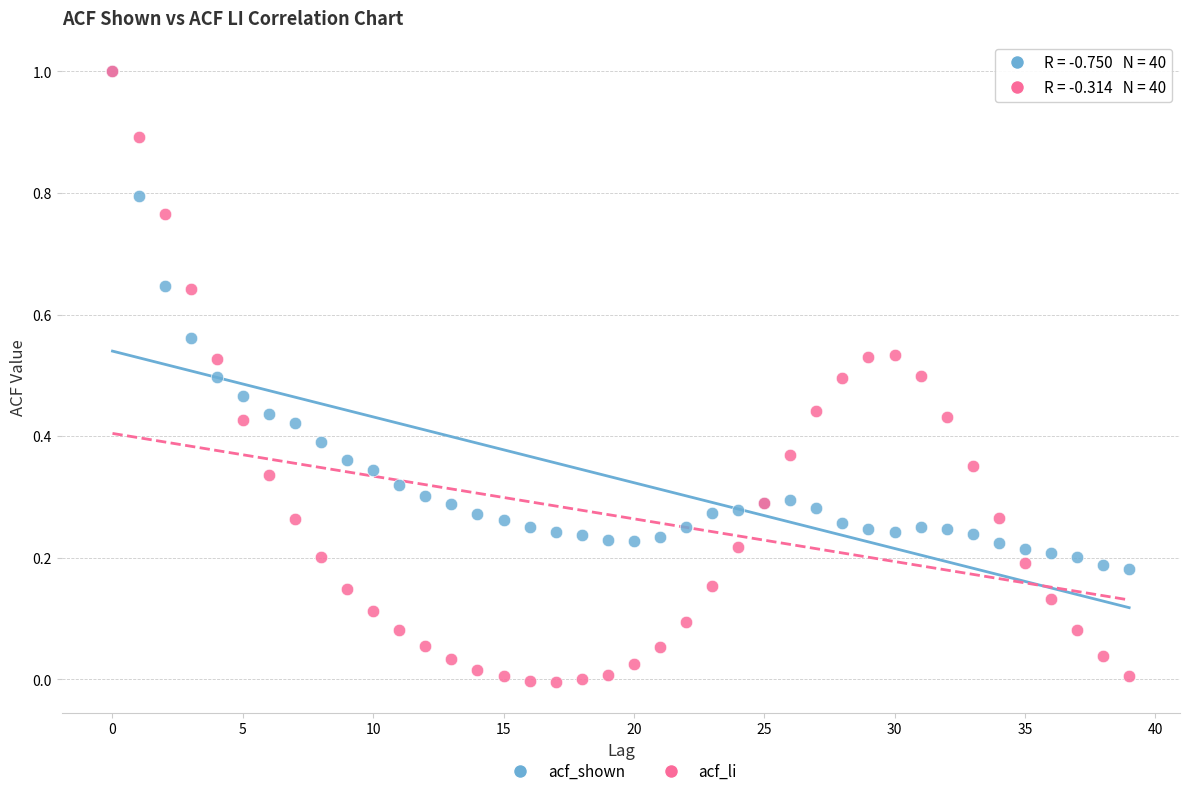

Which series contains the lowest Y value?

acf_li